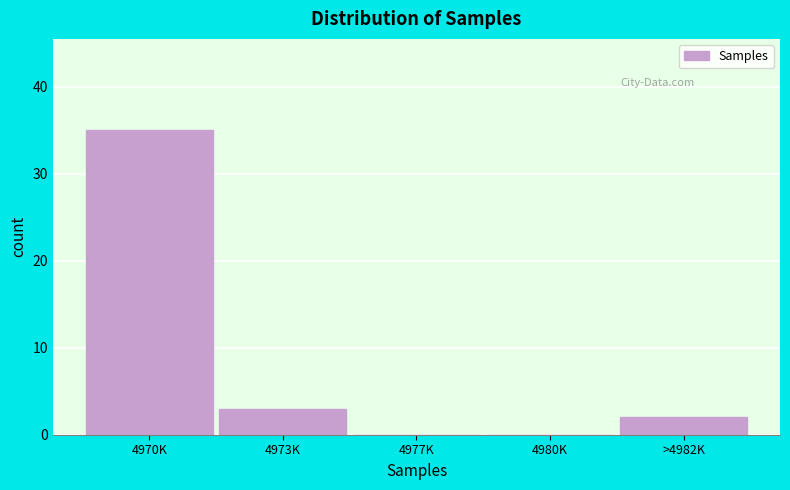

What is the sum of the values at 4970K and 4973K?

38